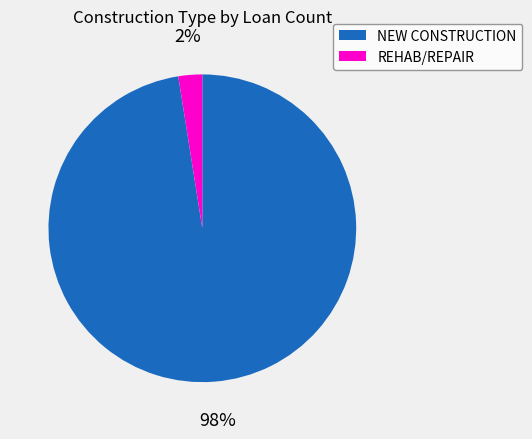

To the nearest percent, what is the average slice percentage?

50%